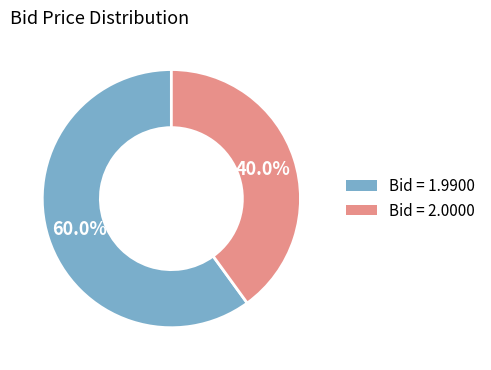

Does any single category account for the majority?

Yes